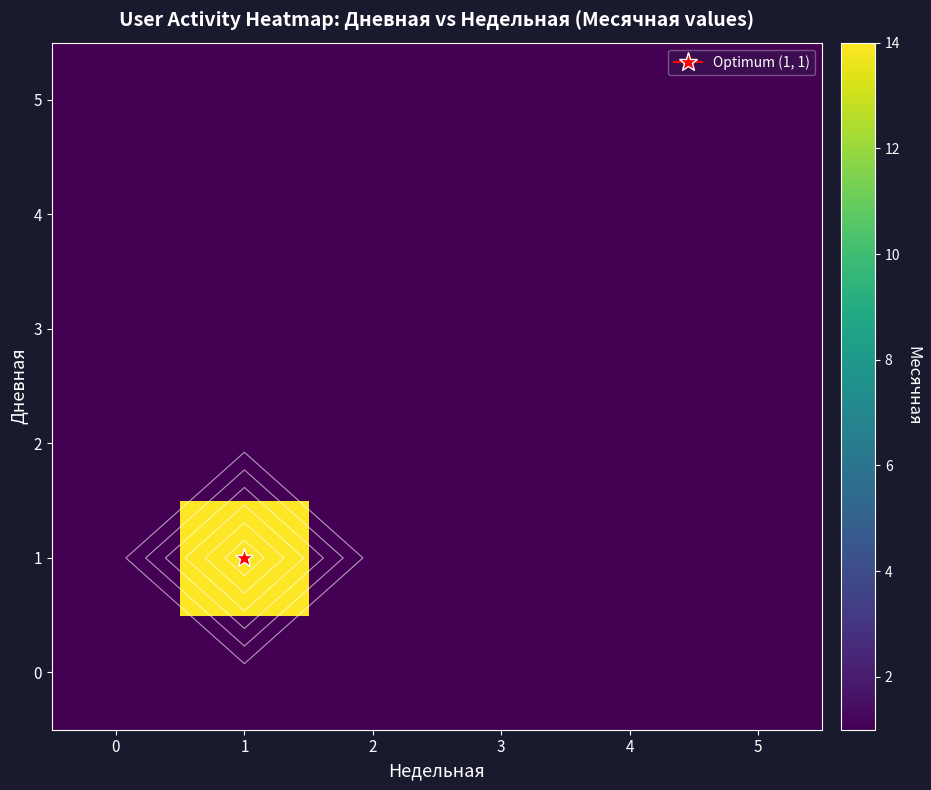

List the labels in order of 5 value, largest first.

0, 1, 2, 3, 4, 5